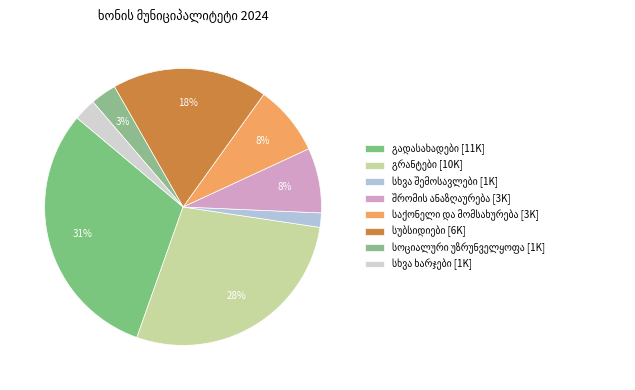

To the nearest percent, what is the average slice percentage?

12%